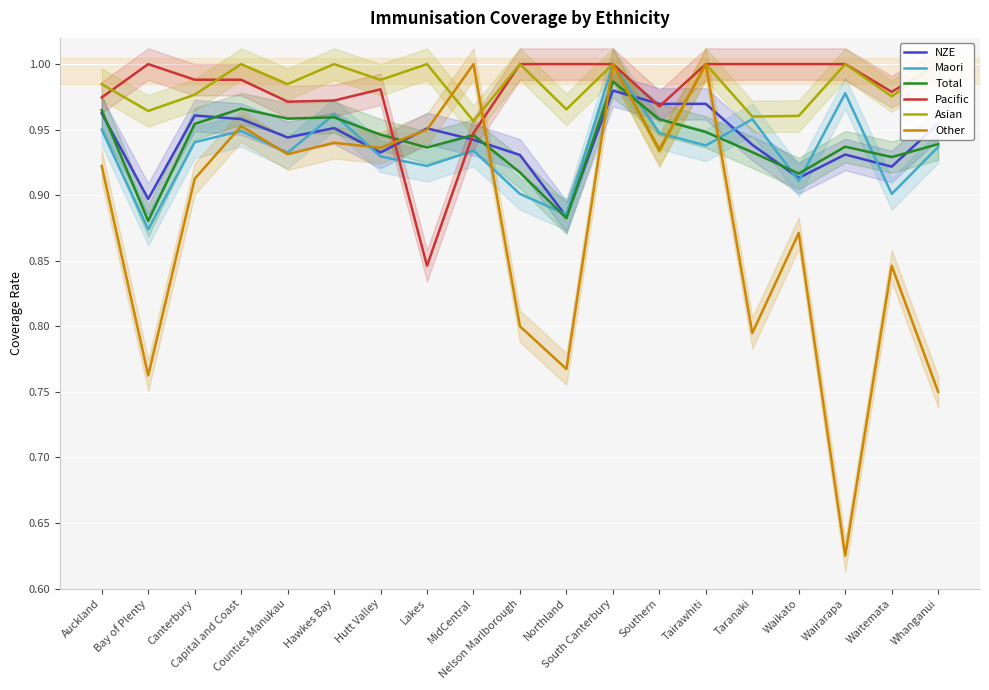

What position from the left is Southern?

13